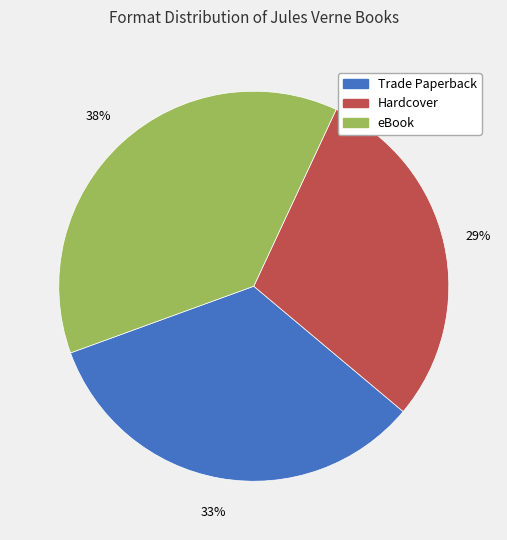

Approximately how many times larger is the value at Hardcover compared to eBook?

0.8